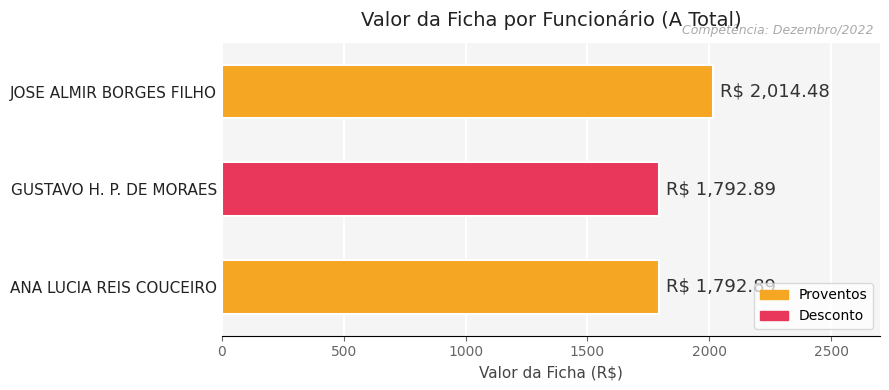

What is the smallest value displayed?

1792.9